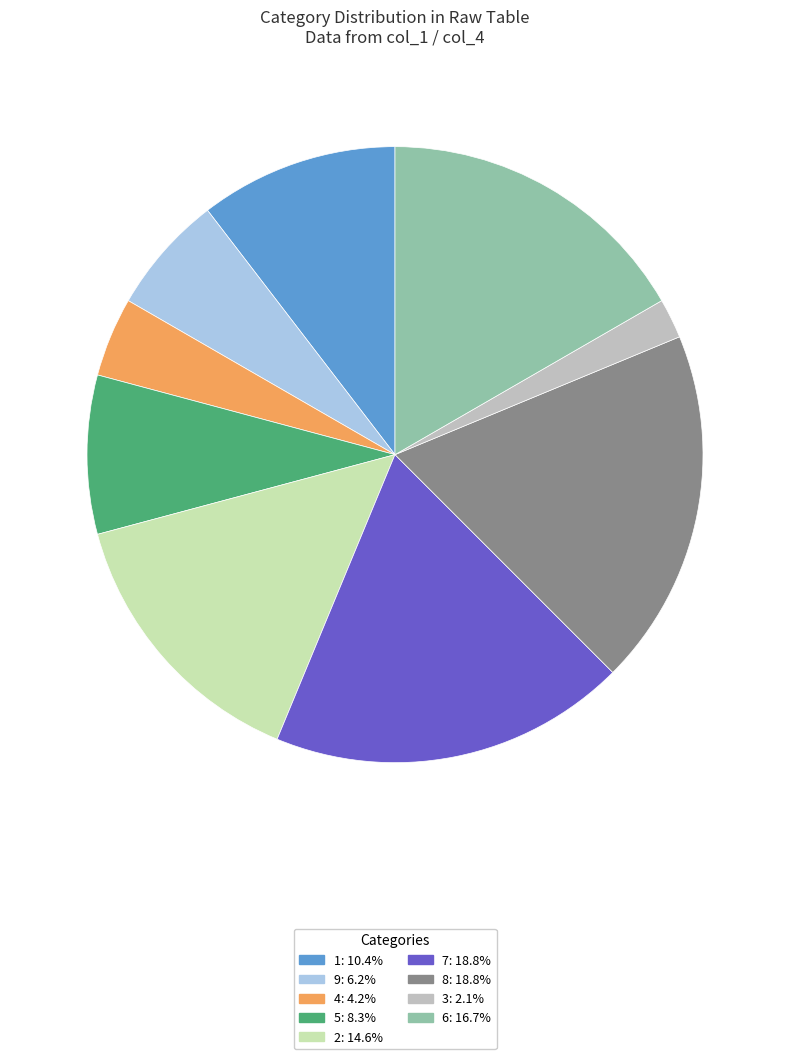

How many segments does this pie chart have?

9